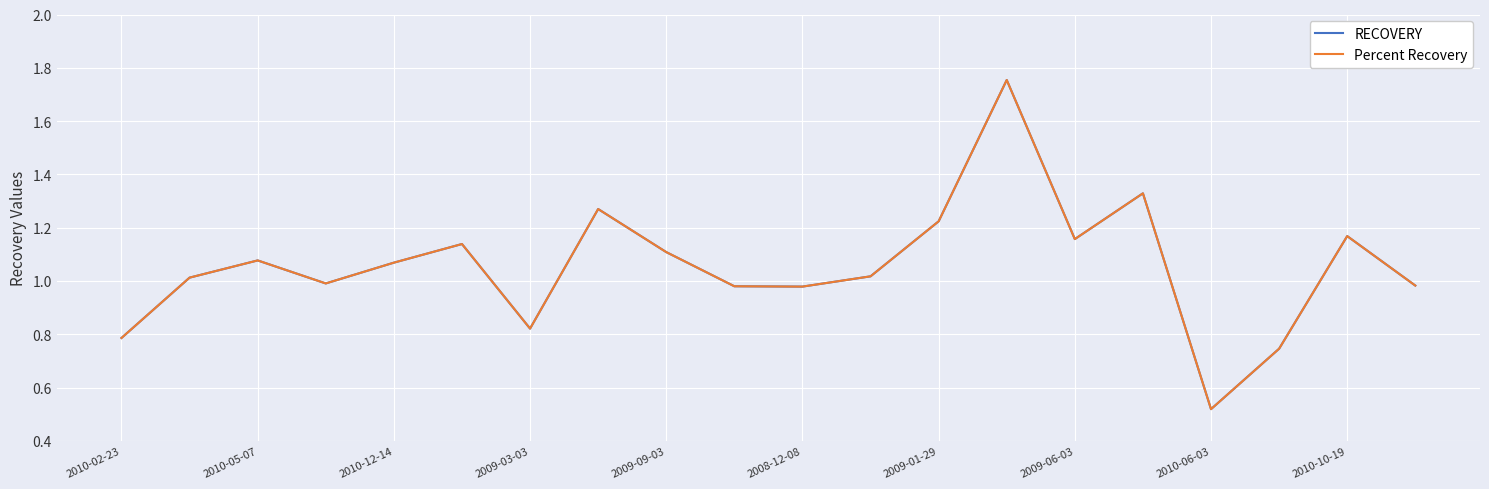

Which series has the largest range (max minus min)?

RECOVERY